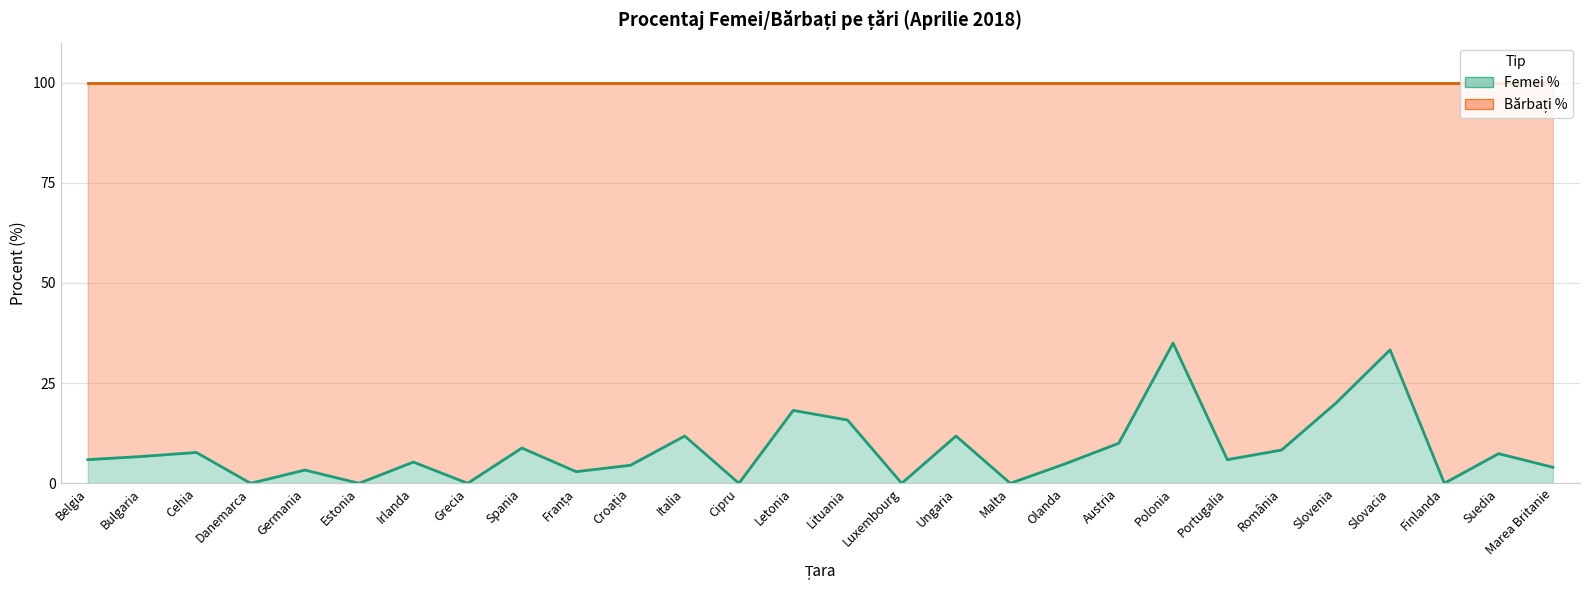

Does the chart display data point markers on the line(s)?

No